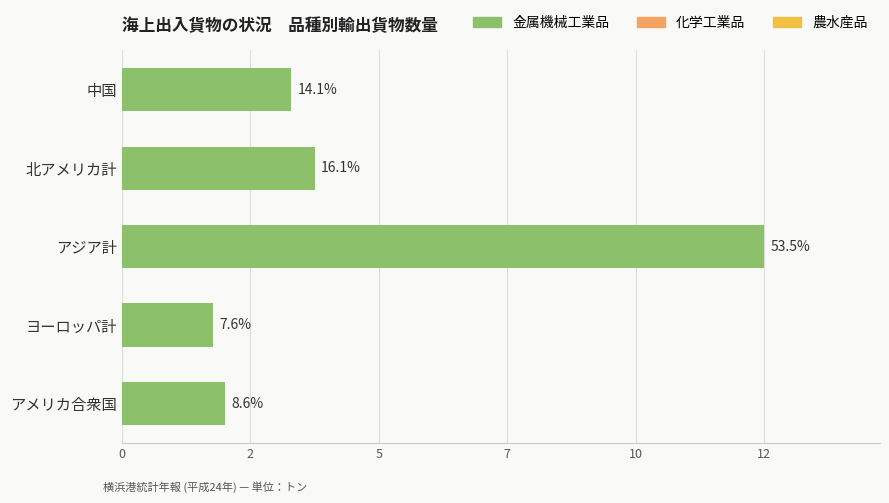

Are the bars horizontal?

Yes